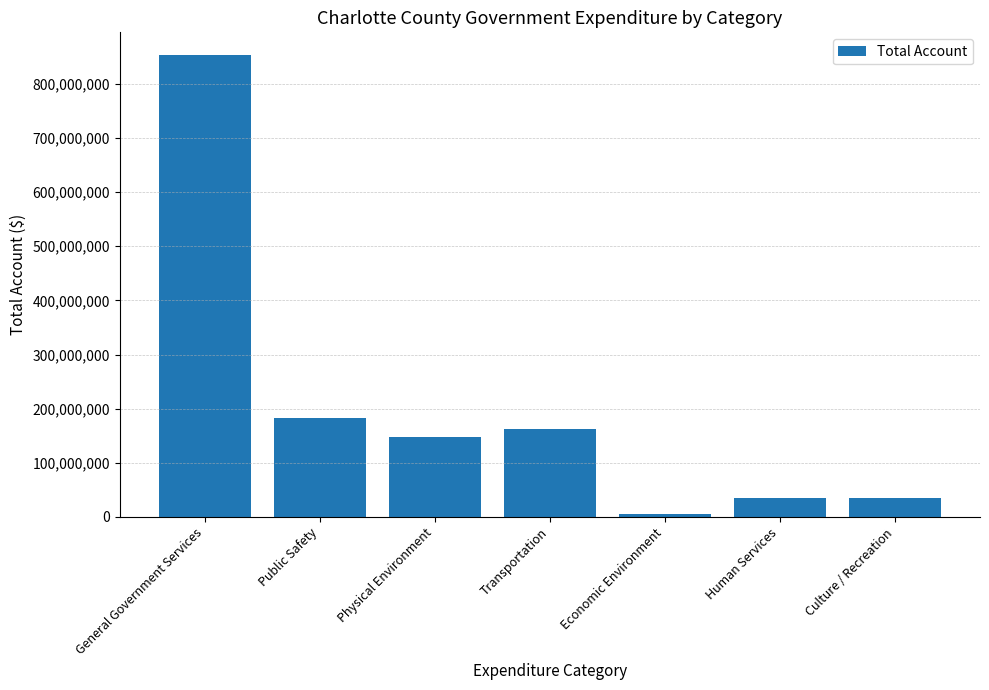

What position from the right is General Government Services?

7